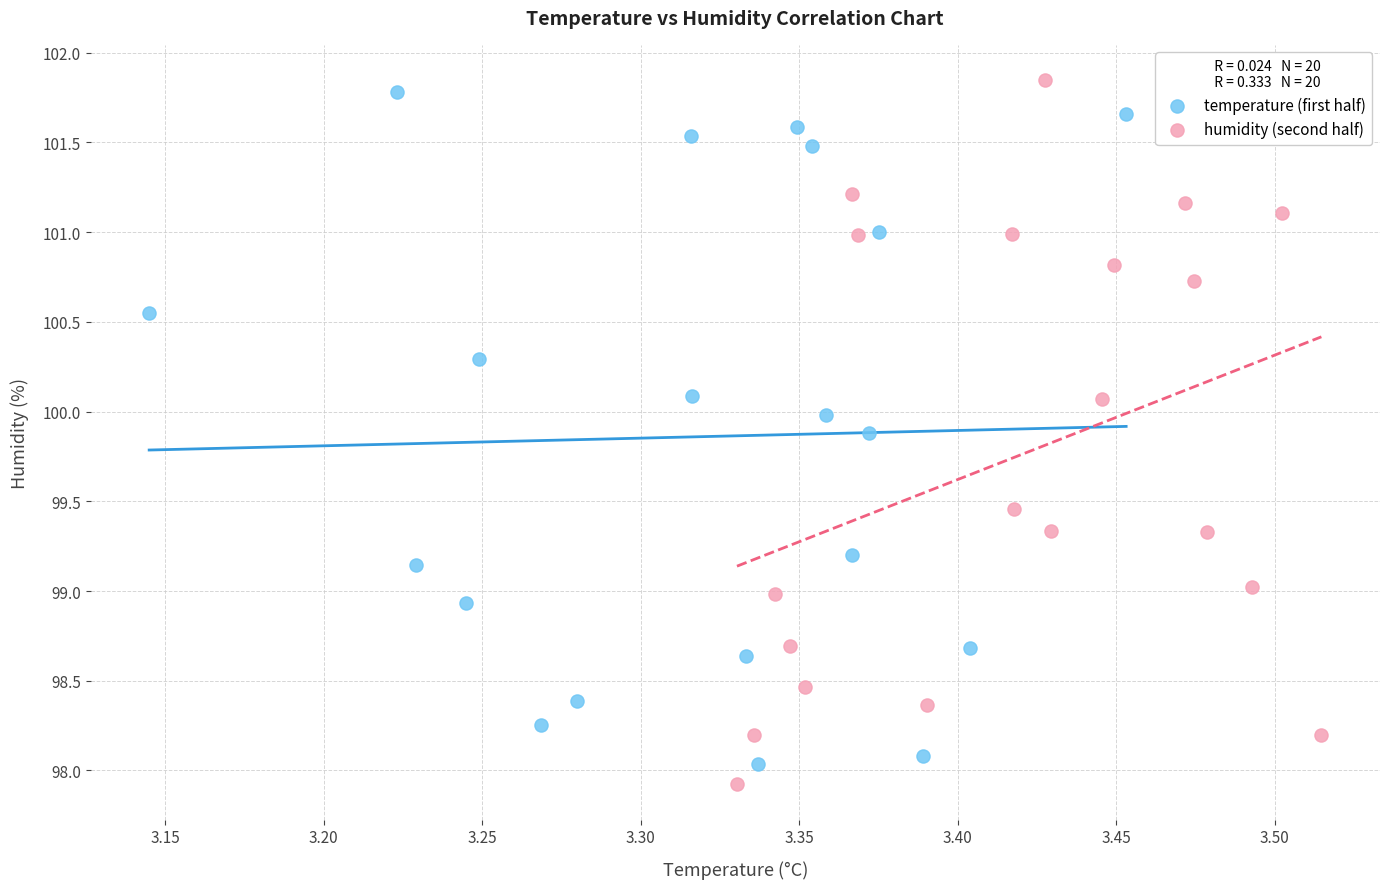

Which series contains the lowest Y value?

humidity (second half)